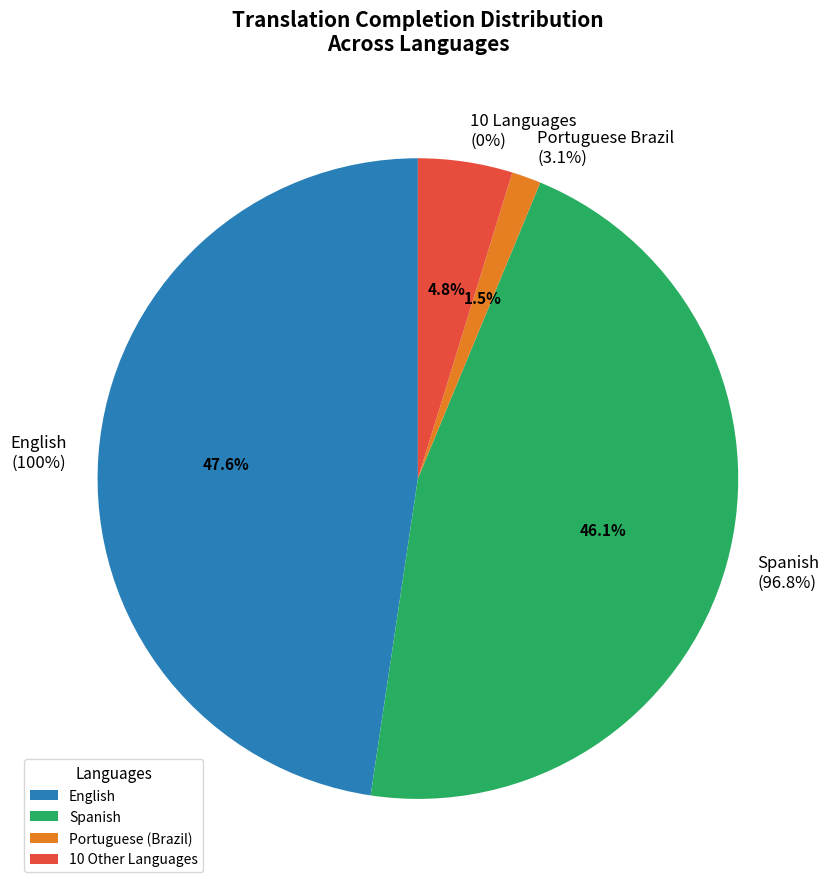

Does Telugu account for over 50% of the chart?

No